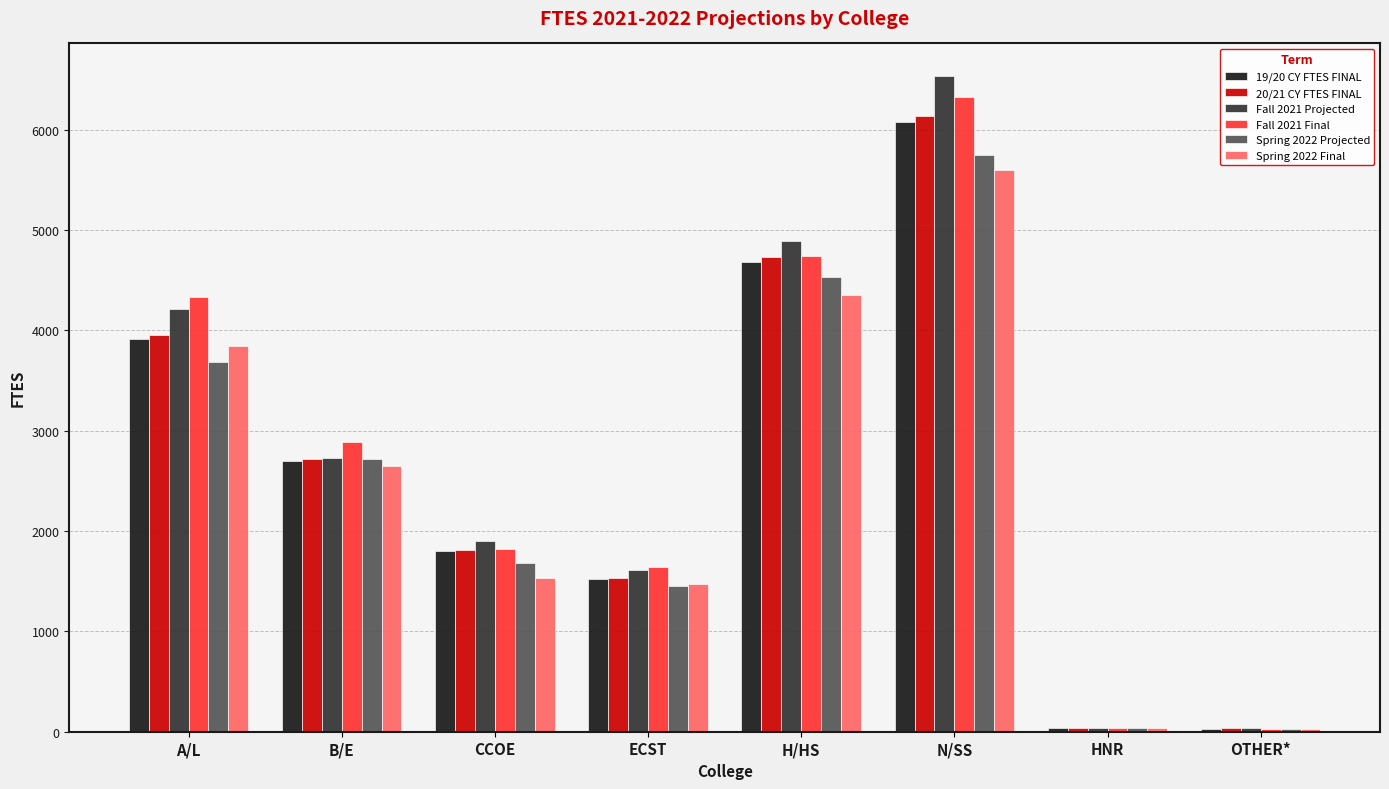

At which label does Spring 2022 Final first exceed 2644?

A/L